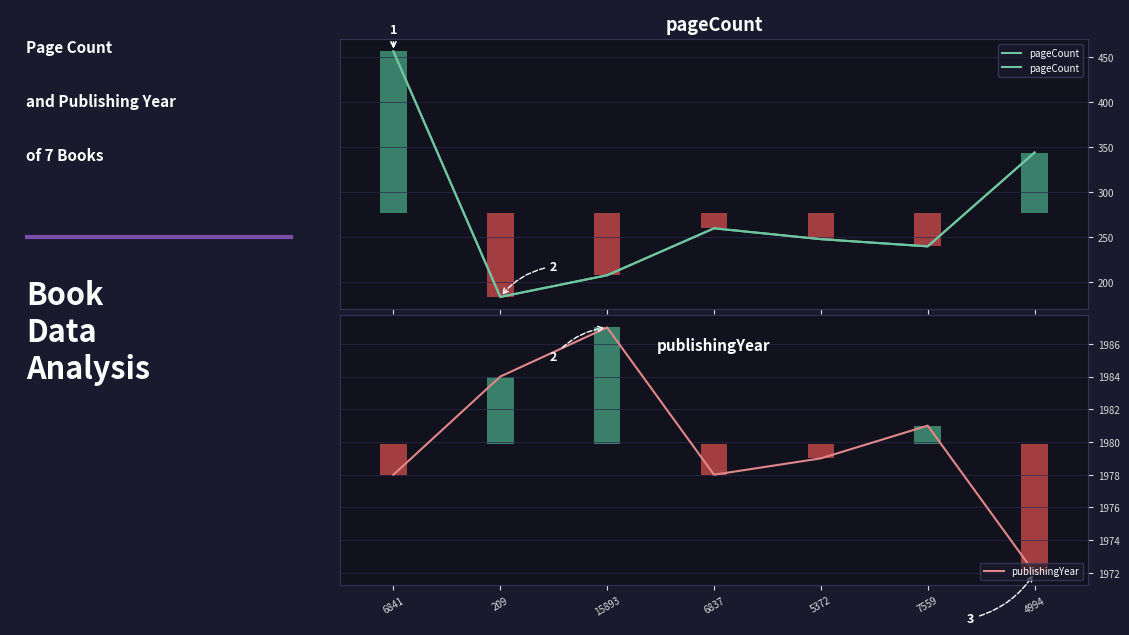

How many series are shown in this chart?

2